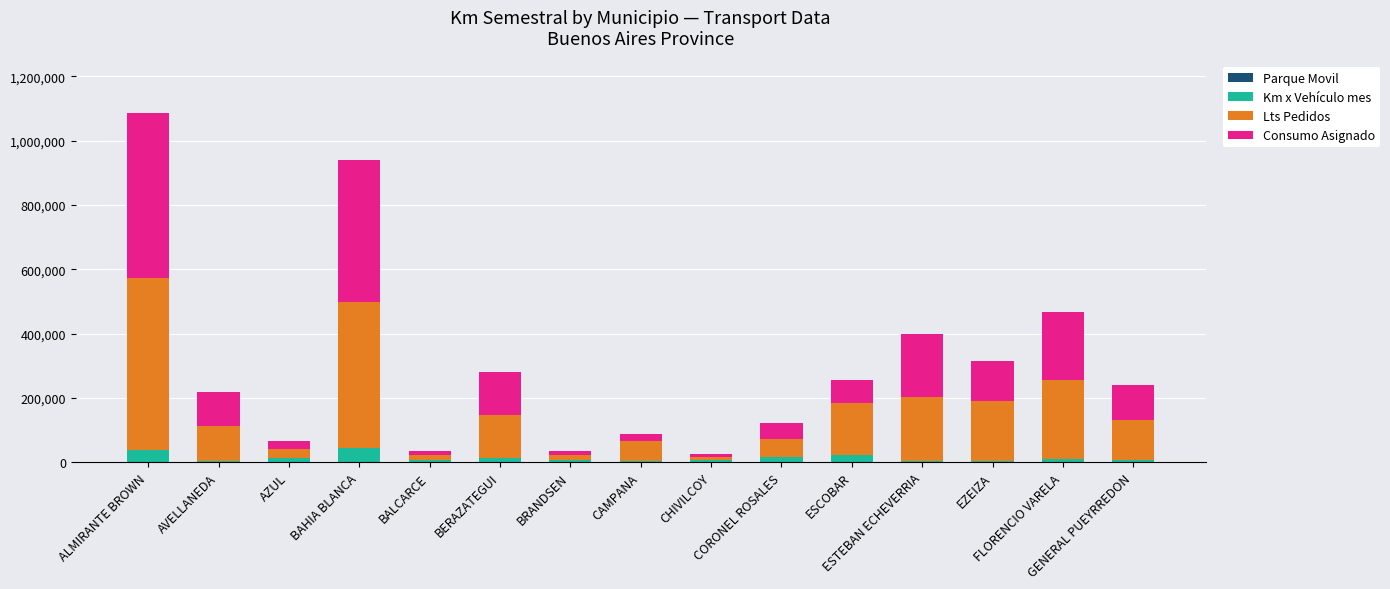

List the labels in order of Consumo Asignado value, largest first.

ALMIRANTE BROWN, BAHIA BLANCA, FLORENCIO VARELA, ESTEBAN ECHEVERRIA, BERAZATEGUI, EZEIZA, GENERAL PUEYRREDON, AVELLANEDA, ESCOBAR, CORONEL ROSALES, AZUL, CAMPANA, BRANDSEN, BALCARCE, CHIVILCOY